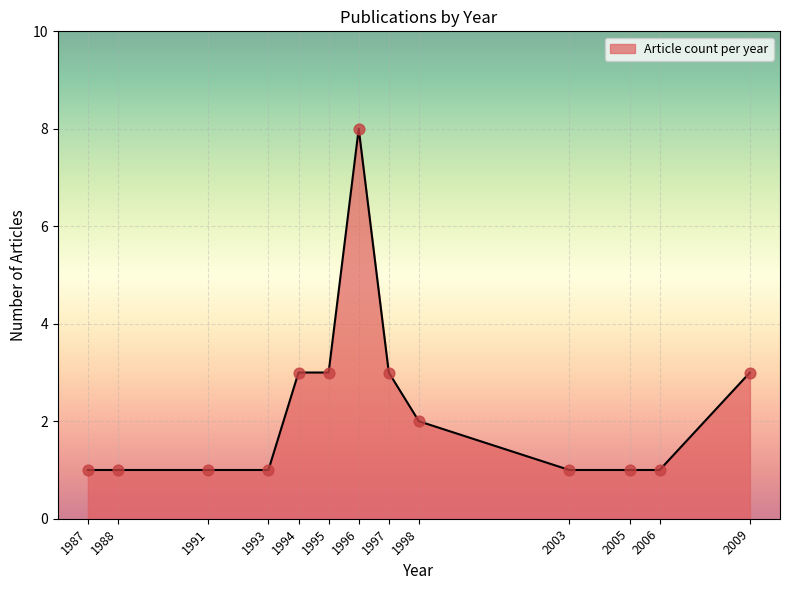

What is the ratio of the value at 1997 to the value at 1996?

0.4